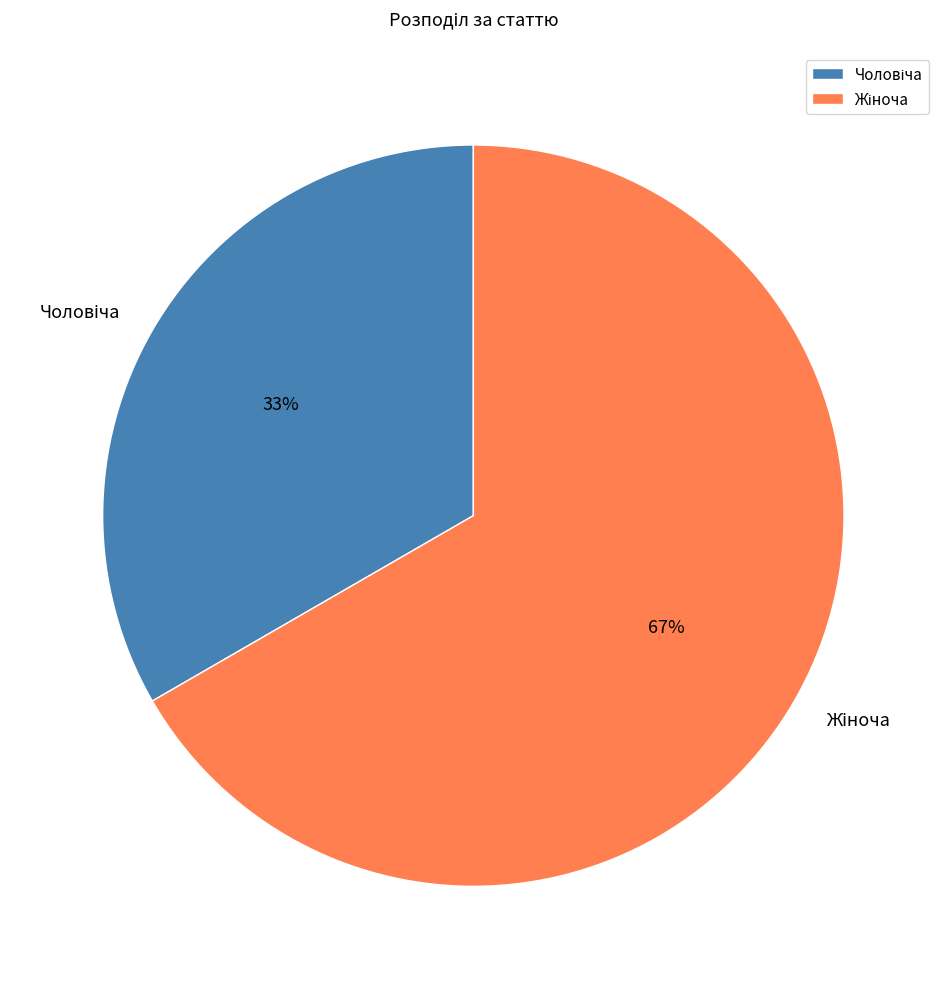

To the nearest percent, what is the average slice percentage?

50%